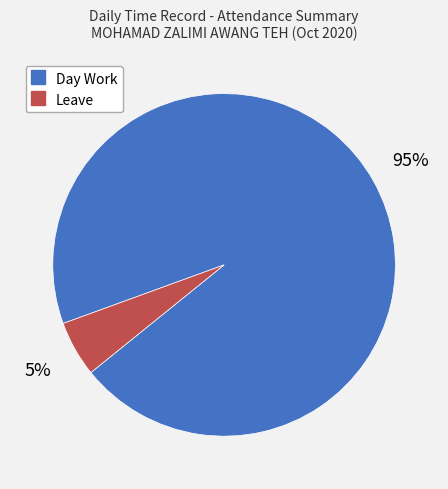

Does any single category account for the majority?

Yes